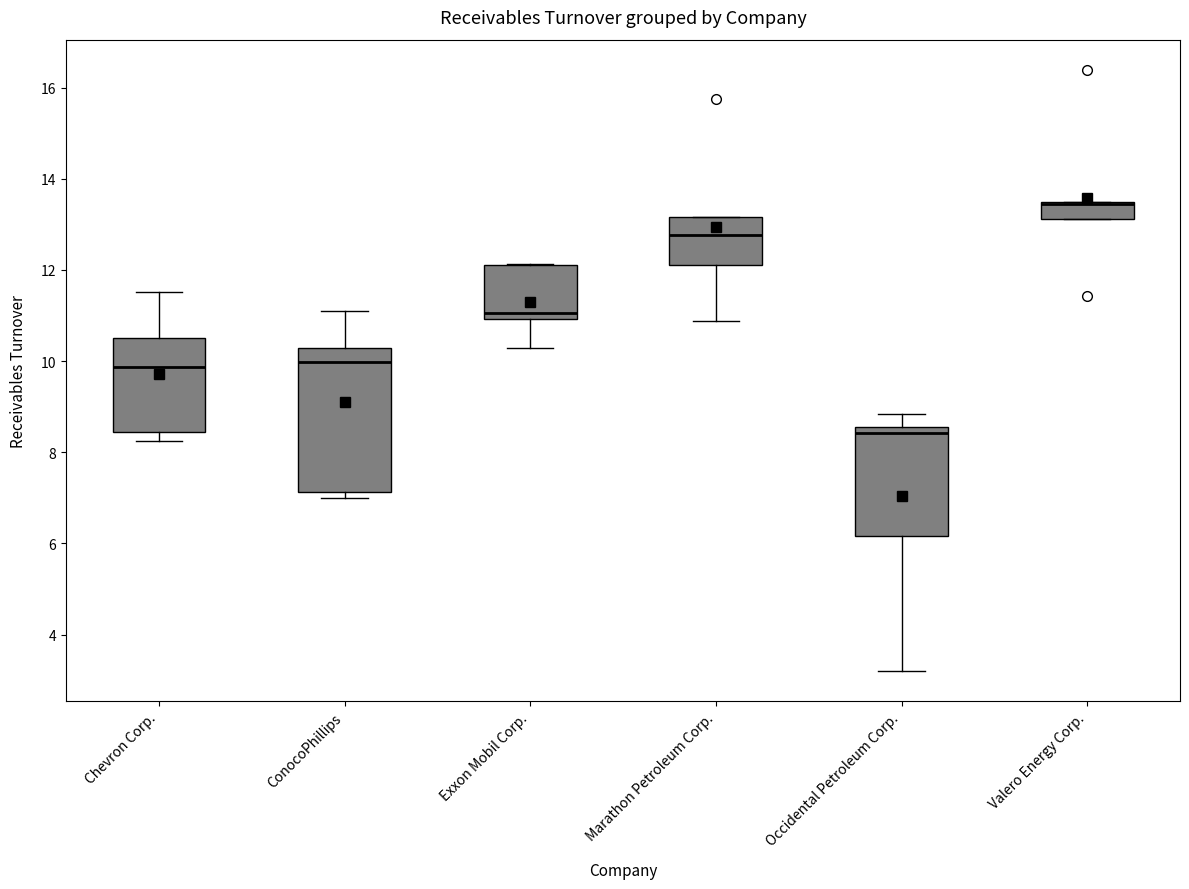

Reading left to right, read every box against the y-axis: the position of its median line, the range the box covers, and the ends of its whiskers. The values are not printed on the chart, so give them approximately, as read against the axis.

Chevron Corp.: median 9.8, box 8.4 to 10.6, whiskers 8.2 to 11.6
ConocoPhillips: median 10.0, box 7.2 to 10.2, whiskers 7.0 to 11.0
Exxon Mobil Corp.: median 11.0 (just above the box's lower edge), box 11.0 to 12.2, whiskers 10.2 to 12.2
Marathon Petroleum Corp.: median 12.8, box 12.2 to 13.2, whiskers 10.8 to 13.2
Occidental Petroleum Corp.: median 8.4, box 6.2 to 8.6, whiskers 3.2 to 8.8
Valero Energy Corp.: median 13.4, box 13.2 to 13.6, whiskers 13.2 to 13.6